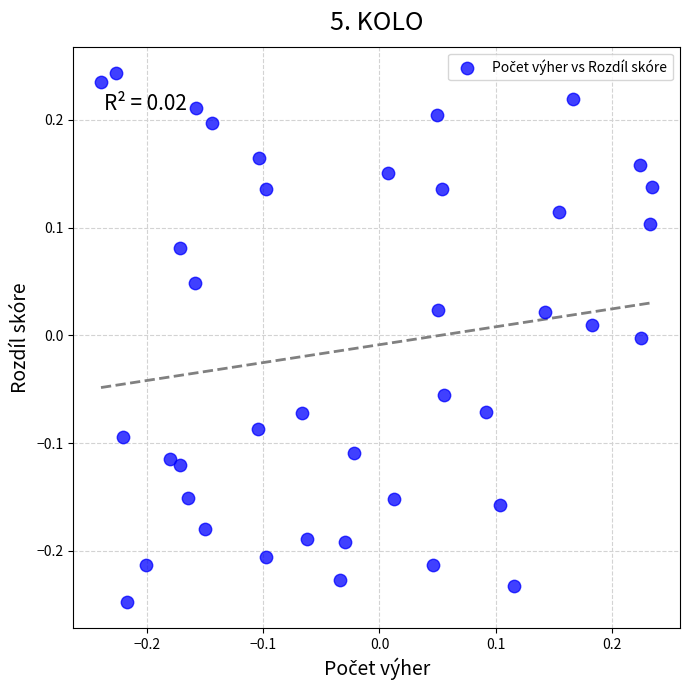

What is the range of X values (max minus min)?

0.5